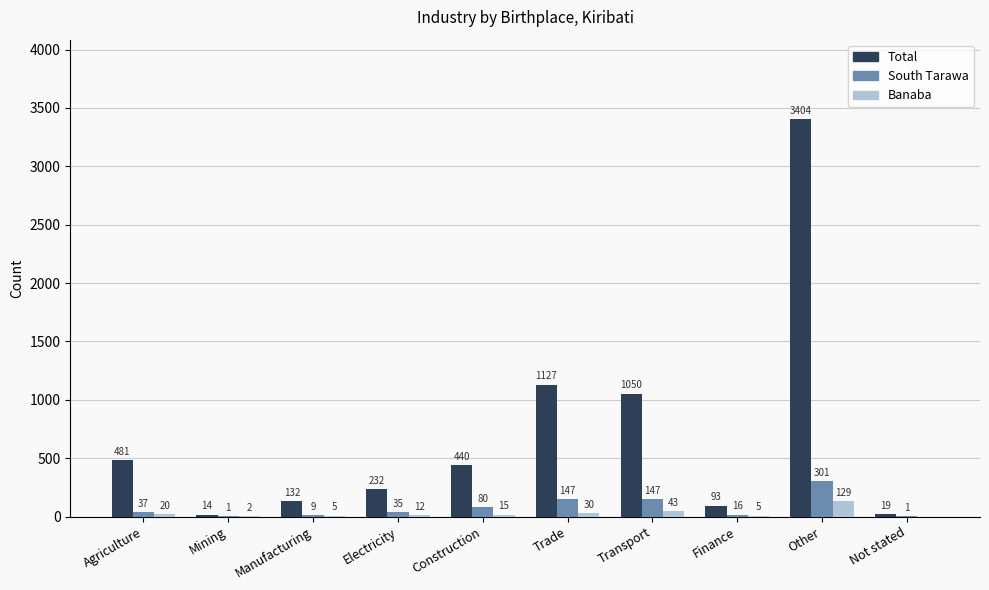

What is the sum of all Banaba values?

261